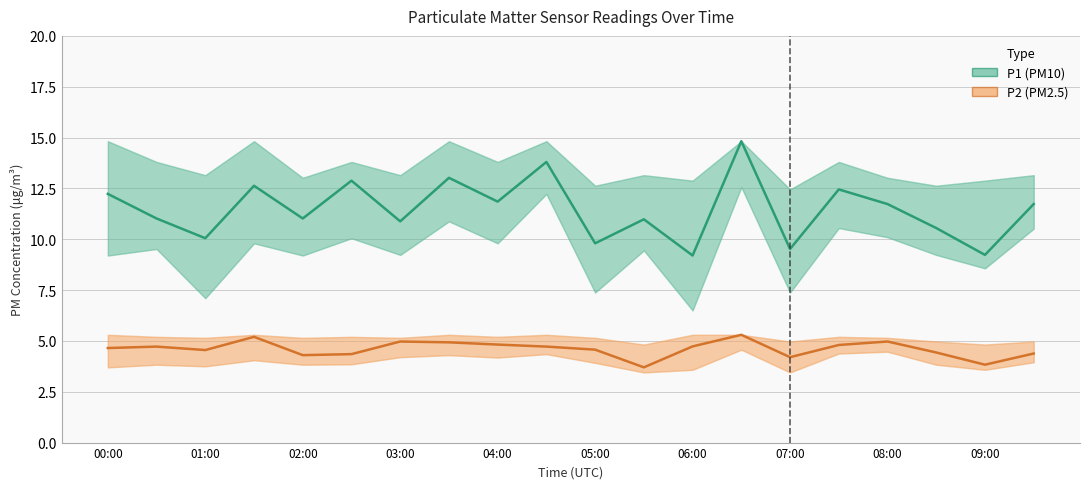

Reading right to left, extract all data points from this chart.

P1 (PM10): 11.7	9.2	10.6	11.7	12.4	9.5	14.8	9.2	11.0	9.8	13.8	11.8	13.0	10.9	12.9	11.0	12.6	10.1	11.0	12.2
P2 (PM2.5): 4.4	3.8	4.4	5.0	4.8	4.2	5.3	4.7	3.7	4.6	4.7	4.8	4.9	5.0	4.3	4.3	5.2	4.5	4.7	4.7